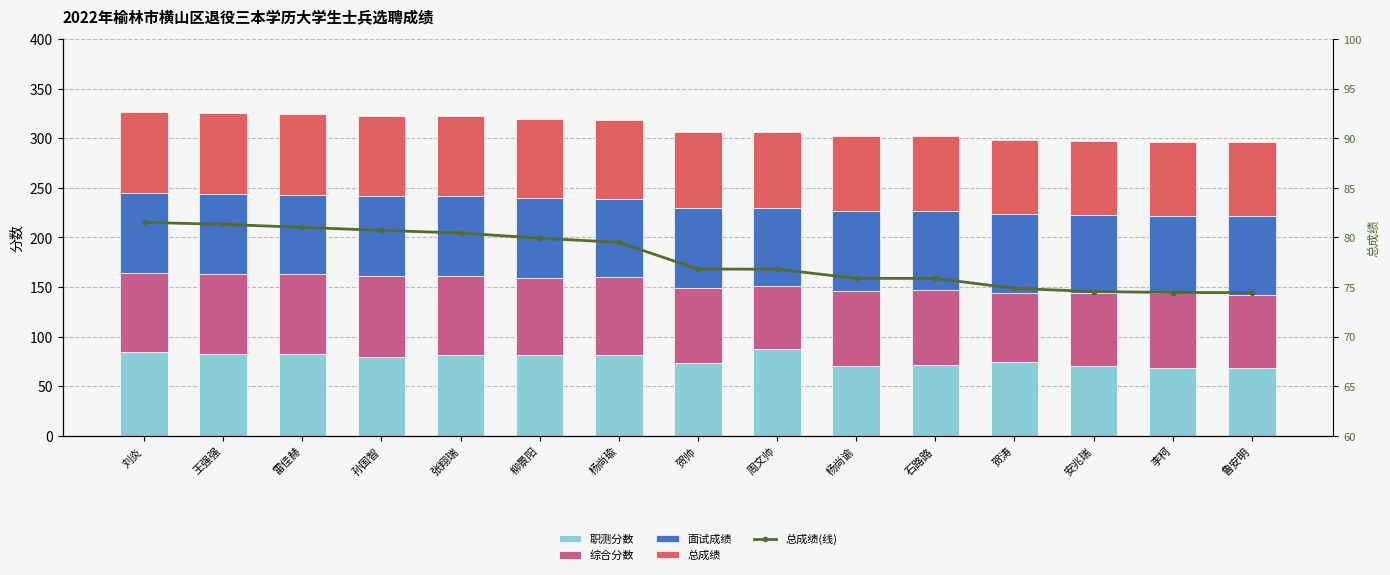

How many data points in 综合分数 are above 76?

8